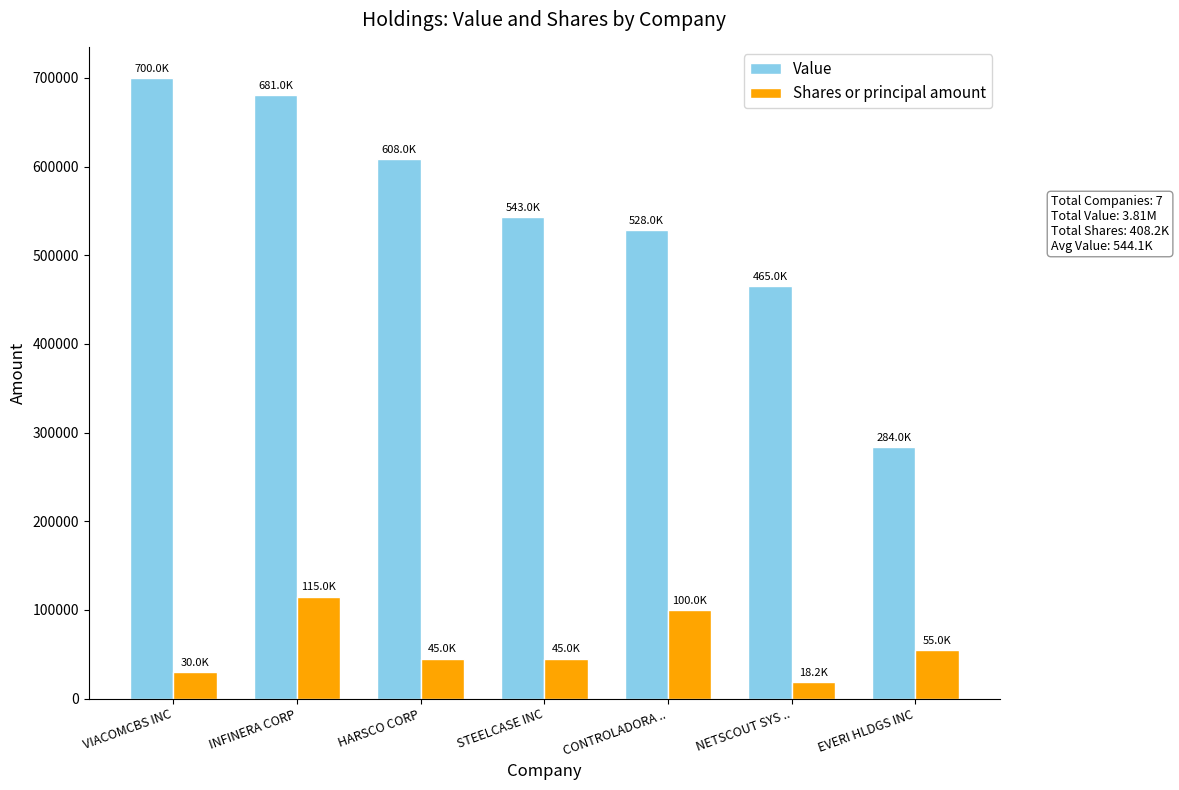

Reading right to left, list all the values displayed in this chart.

Value: EVERI HLDGS INC=284000	NETSCOUT SYS ..=465000	CONTROLADORA ..=528000	STEELCASE INC=543000	HARSCO CORP=608000	INFINERA CORP=681000	VIACOMCBS INC=700000
Shares or principal amount: EVERI HLDGS INC=55000	NETSCOUT SYS ..=18200	CONTROLADORA ..=100000	STEELCASE INC=45000	HARSCO CORP=45000	INFINERA CORP=115000	VIACOMCBS INC=30000